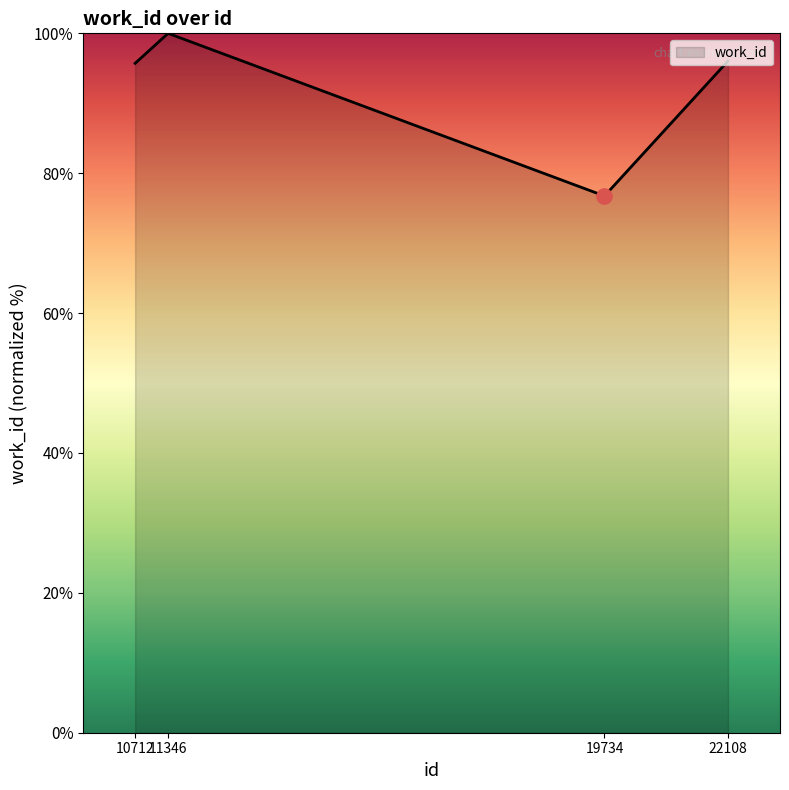

Between 19734 and 11346, which is larger?

11346